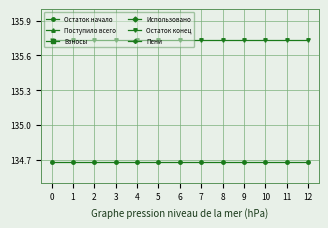

True or false: Остаток начало has more than 2 interior local peaks.

False